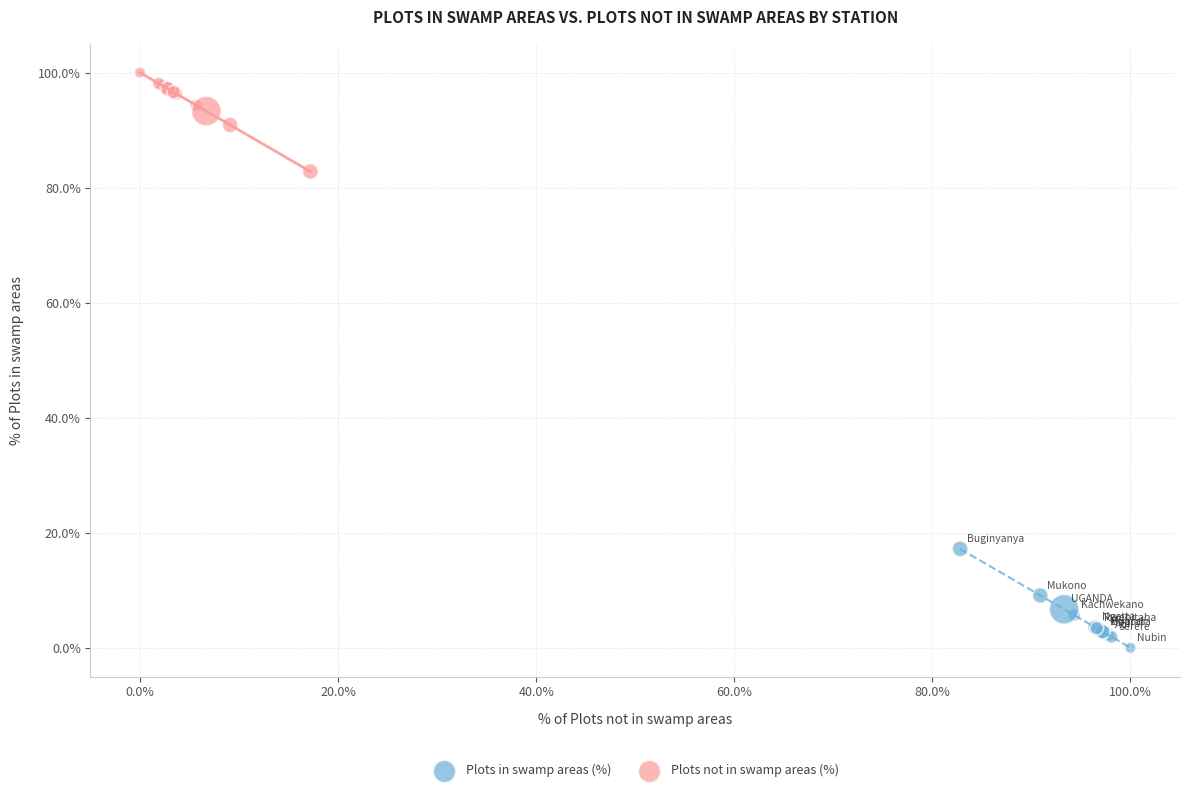

Which series contains the highest Y value?

Plots not in swamp areas (%)